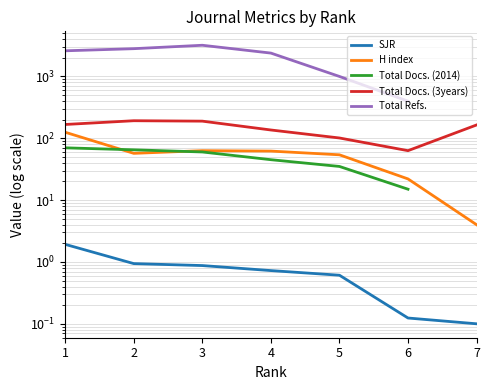

What is the sum of the SJR values at 7 and 4?

0.8